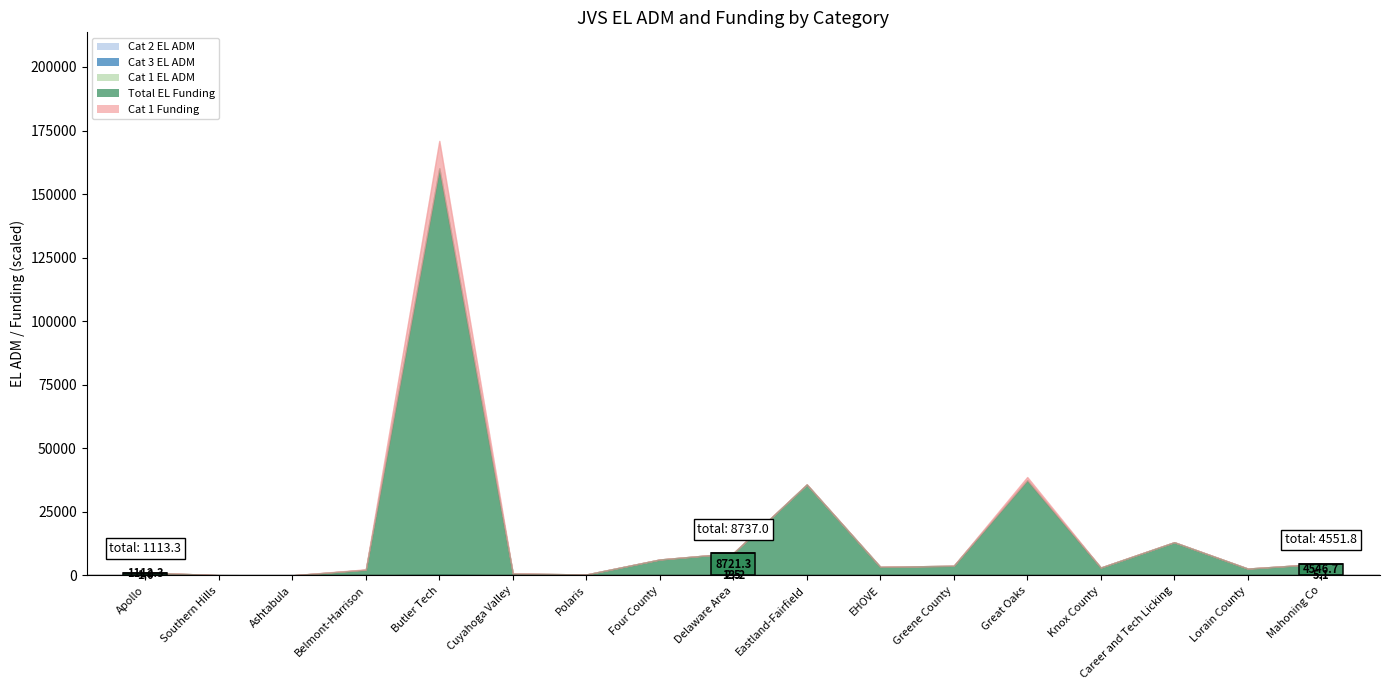

What is the difference between the maximum and minimum values in the Total EL Funding series?

159957.8